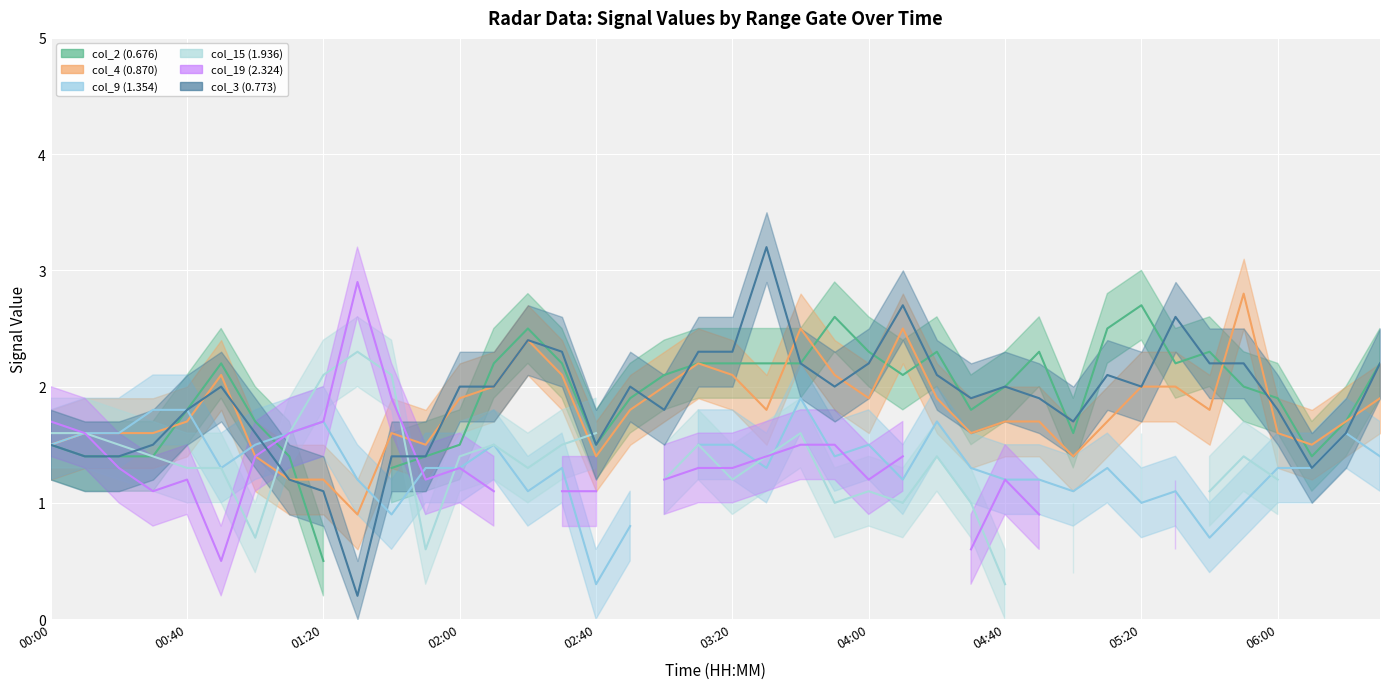

What are all the series names shown in the legend?

col_2 (0.676), col_4 (0.870), col_9 (1.354), col_15 (1.936), col_19 (2.324), col_3 (0.773)